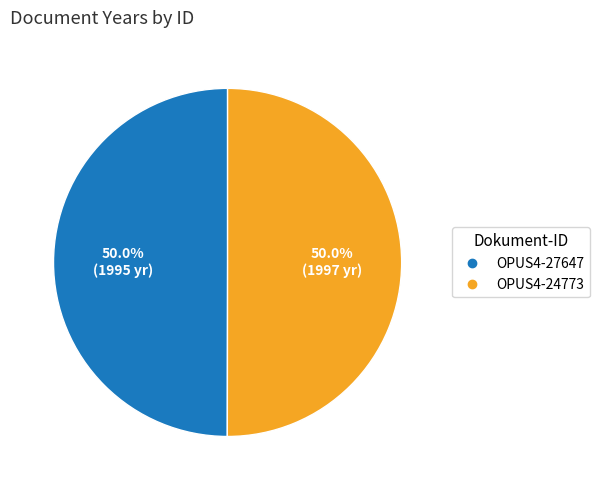

What is the total percentage of OPUS4-27647 and OPUS4-24773?

100.0%